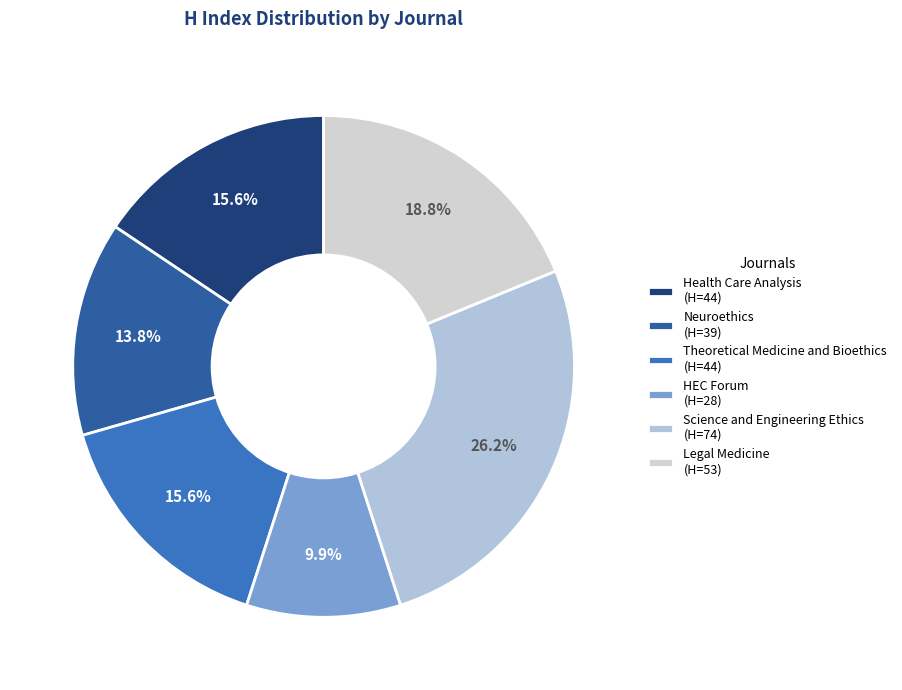

To the nearest percent, what is the combined percentage of Health Care Analysis and Science and Engineering Ethics?

42%